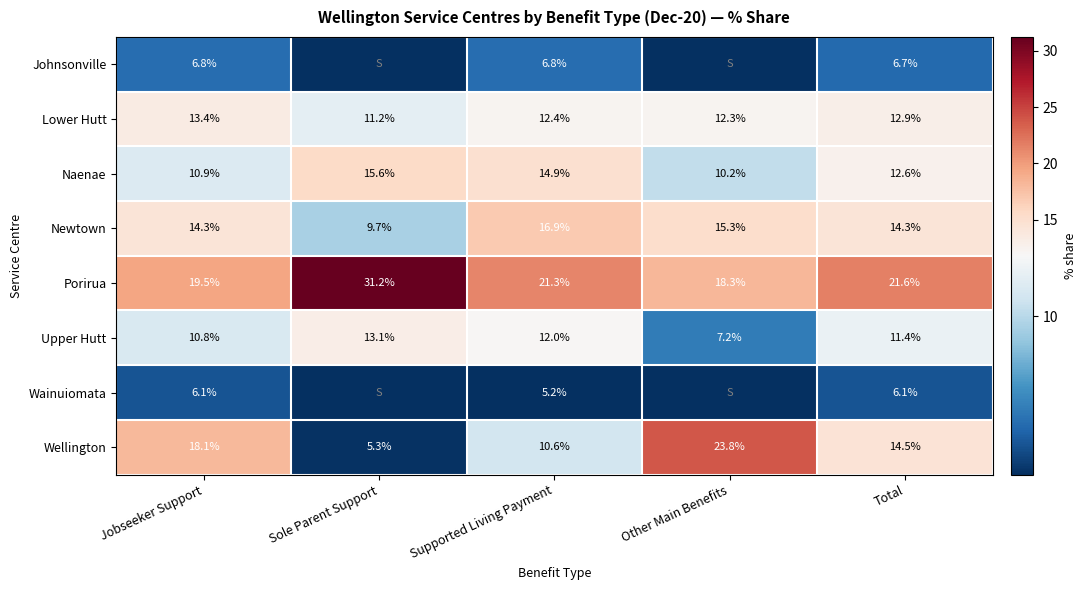

The Naenae series shows 15.6 at Sole Parent Support. True or false?

True